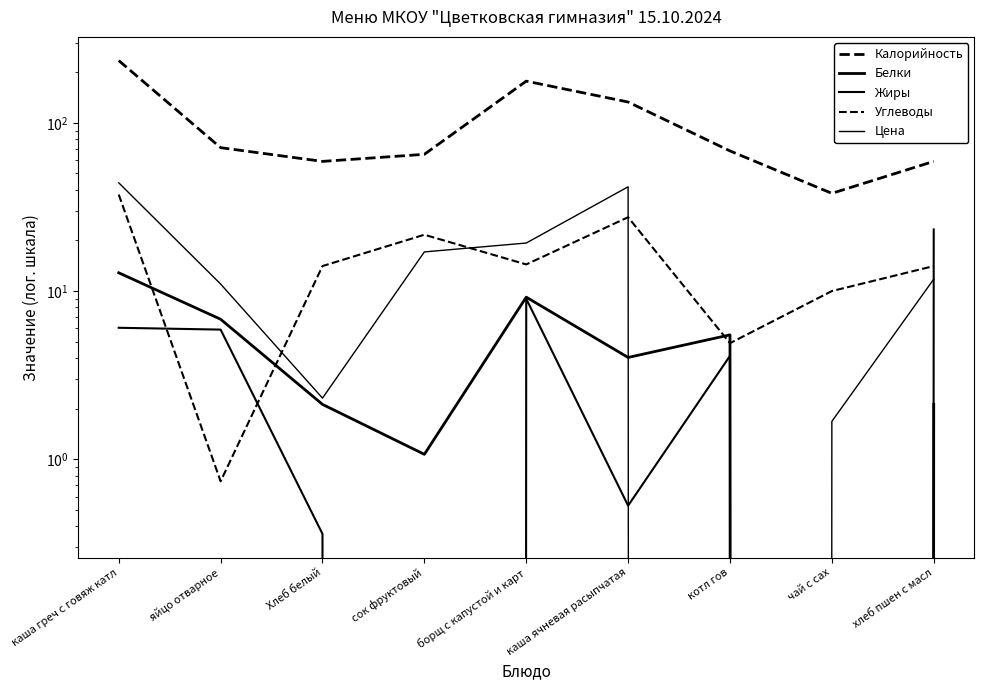

After their last crossing, which series has the higher values: Цена or Белки?

Цена